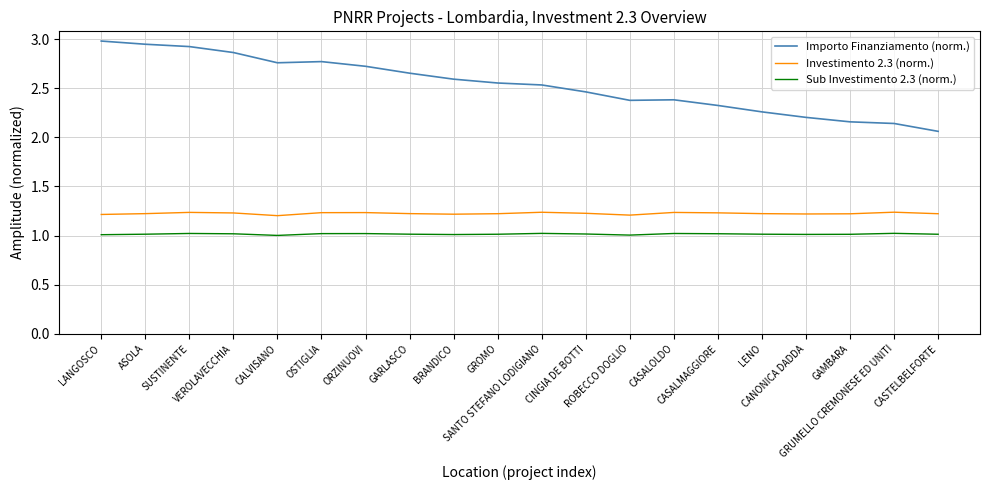

List the series in order of their peak value, lowest first.

Sub Investimento 2.3 (norm.), Investimento 2.3 (norm.), Importo Finanziamento (norm.)